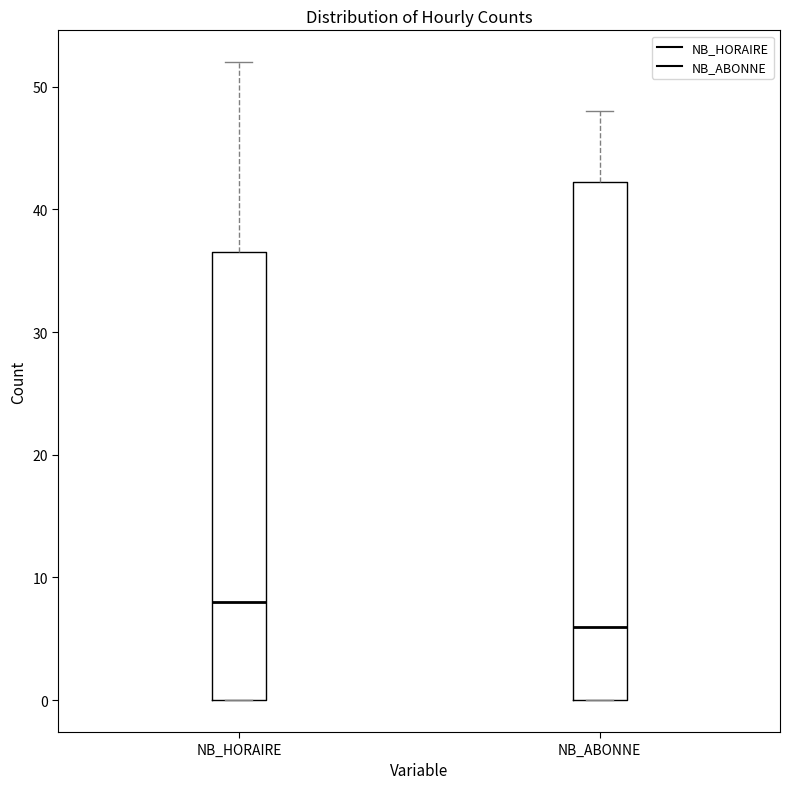

Comparing the boxes themselves (not the whiskers), which one is the tallest?

NB_ABONNE